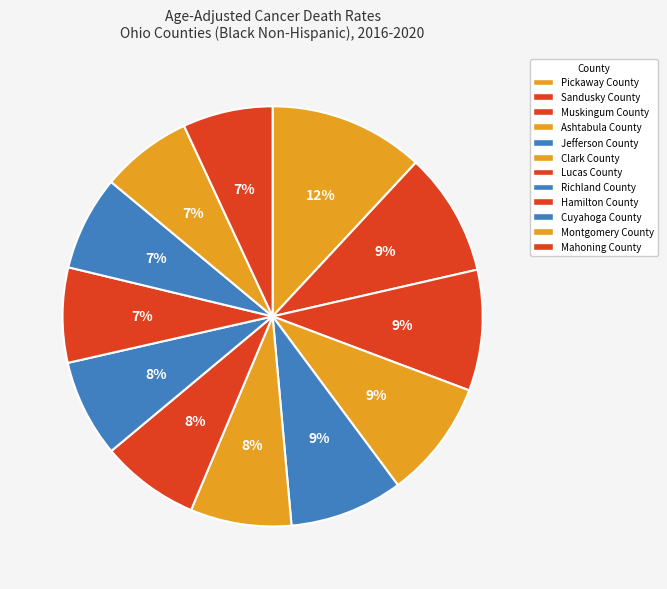

What is the smallest slice in the pie chart?

Mahoning County